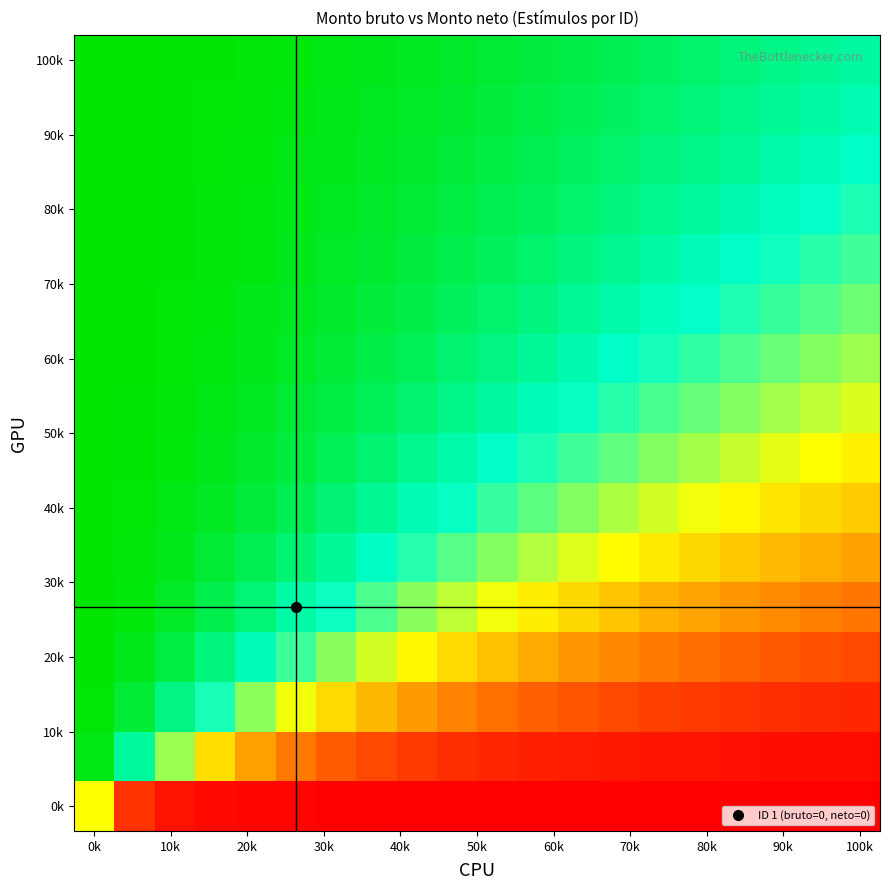

How many distinct data groups are displayed?

16